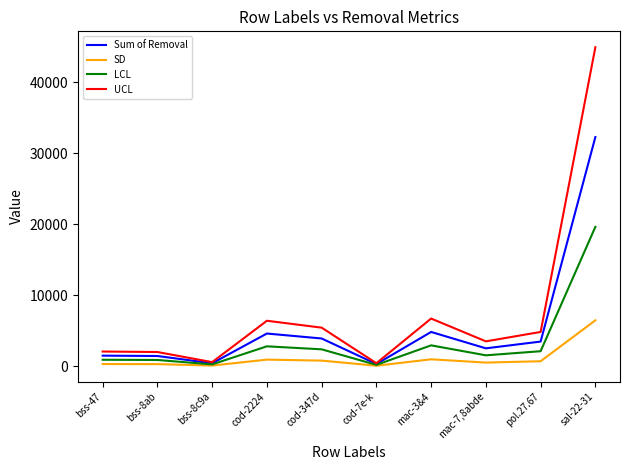

At mac-7,8abde, list the series in order from largest to smallest.

UCL, Sum of Removal, LCL, SD